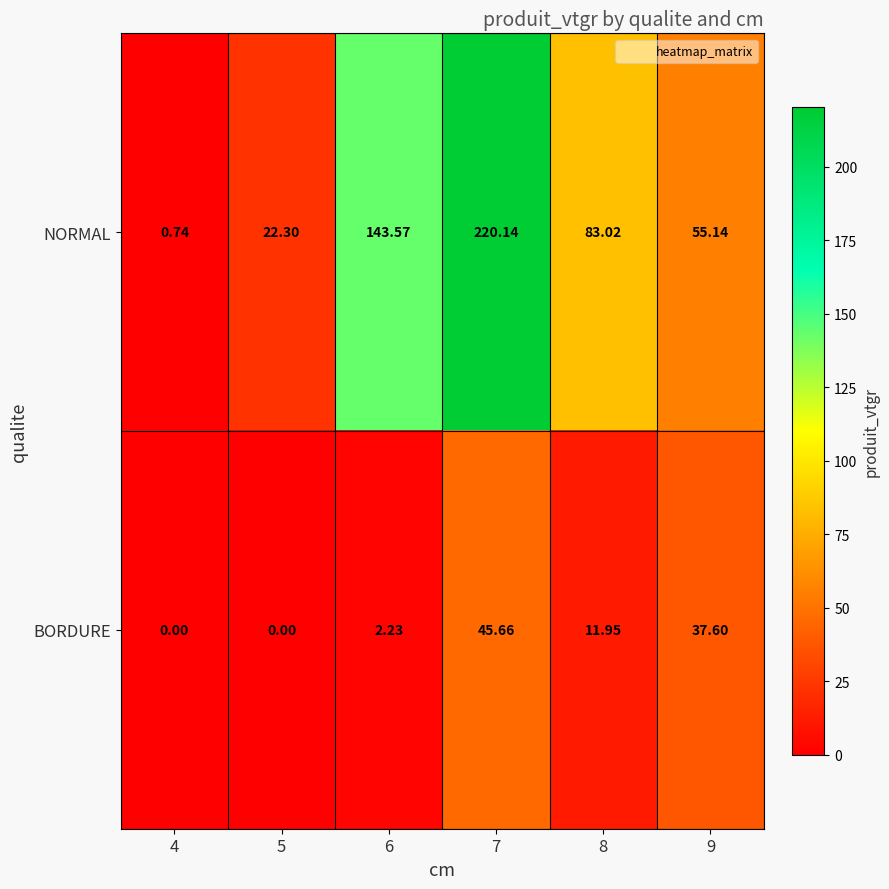

Is the value of NORMAL at 4 greater than the value of BORDURE at 8?

No